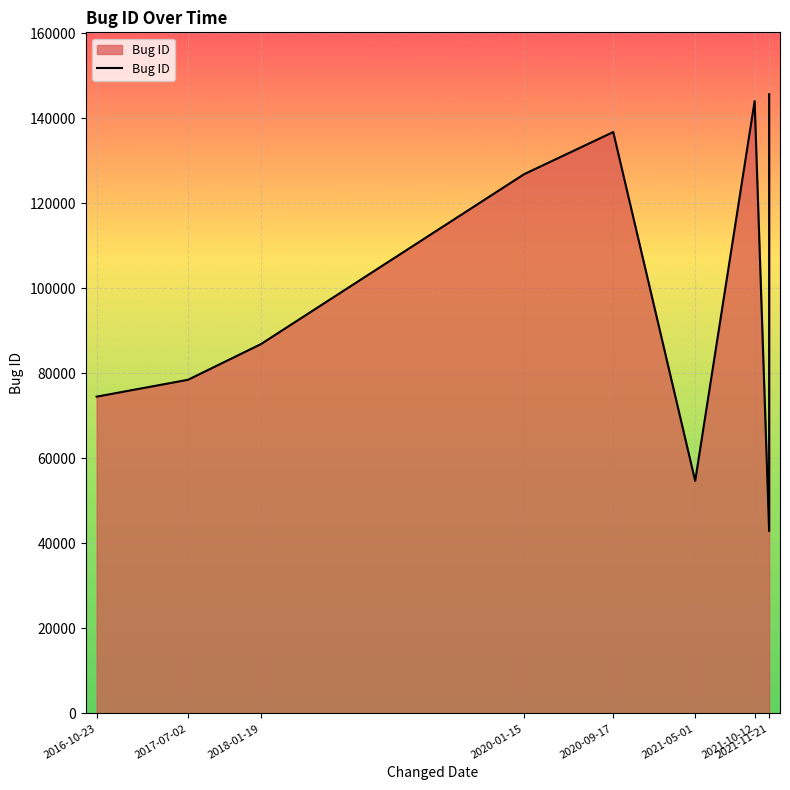

What is the ratio of the value at 9 to the value at 10?

1.0